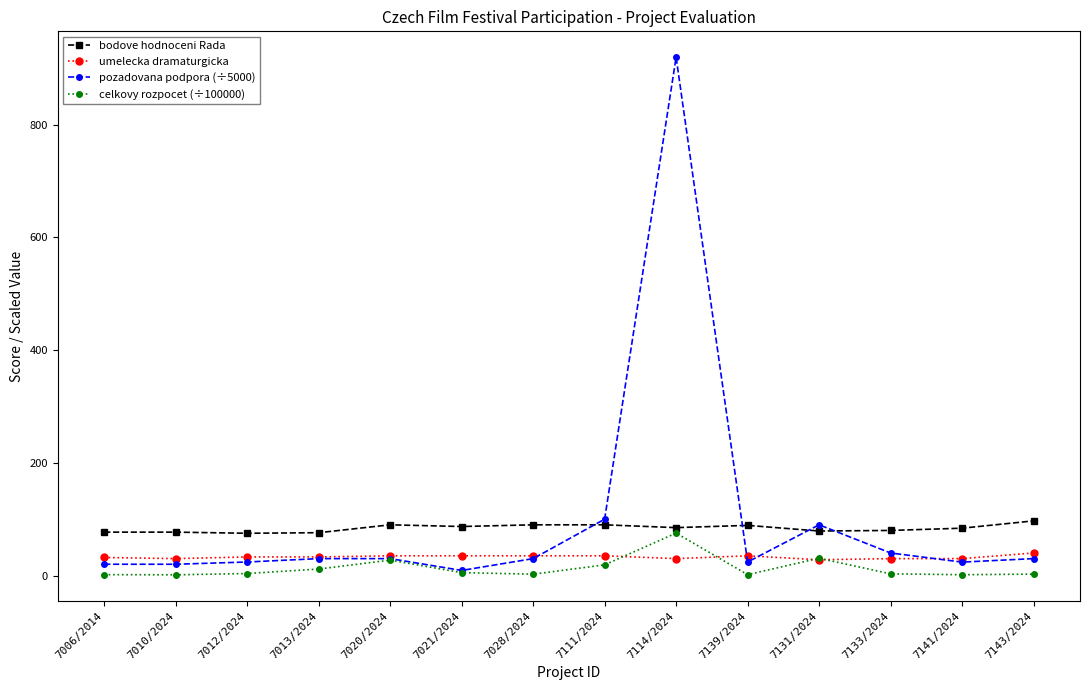

What is the minimum value for bodove hodnoceni Rada?

75.0